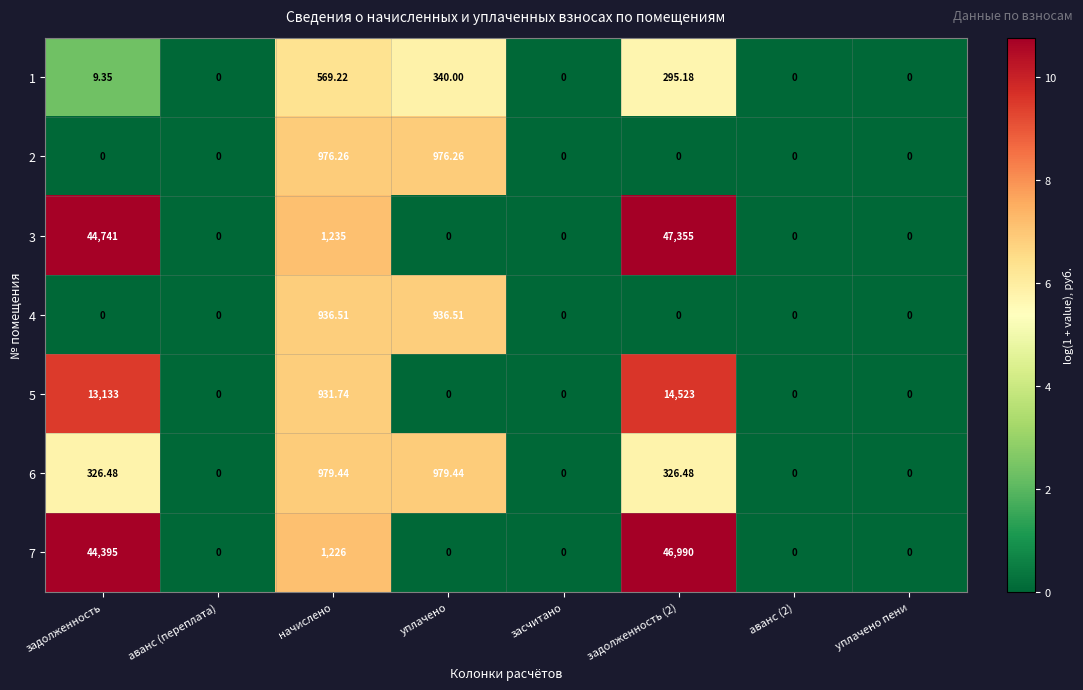

How many distinct data groups are displayed?

7